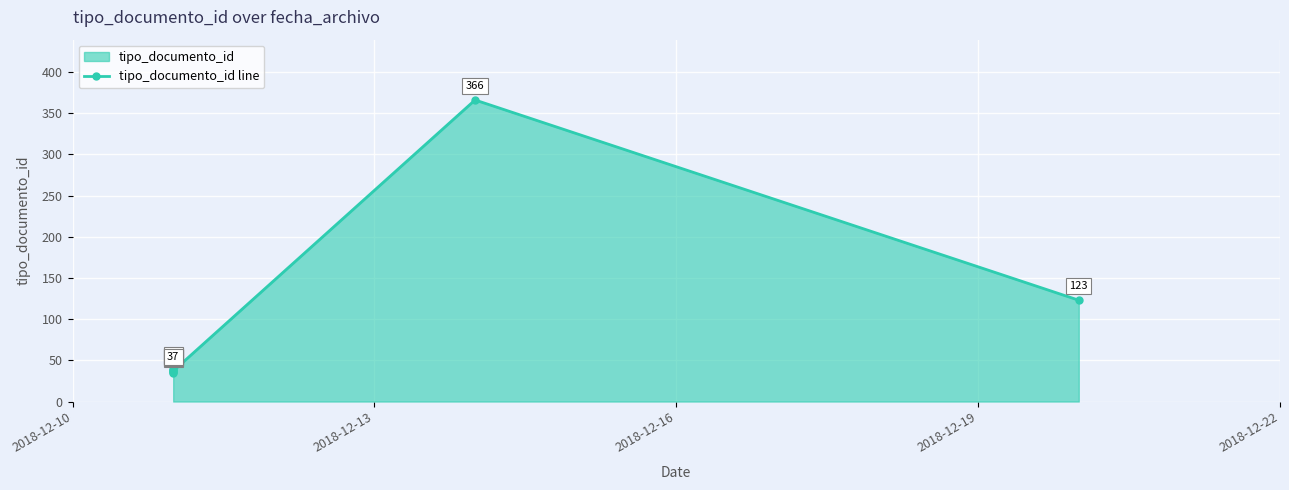

The value at 2018-12-13 is 22. True or false?

False